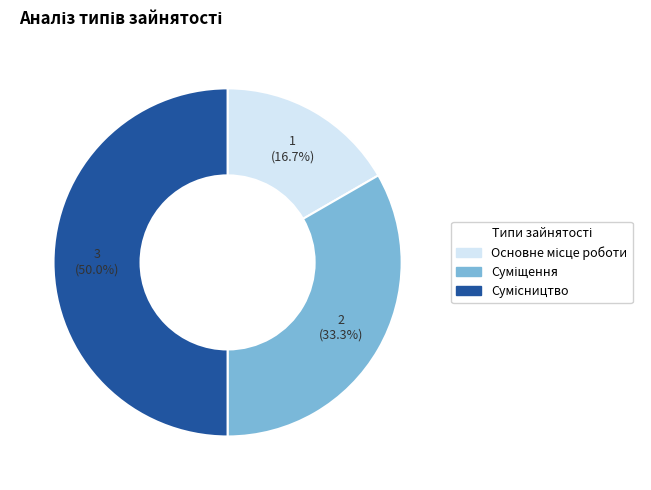

How many segments does this pie chart have?

3